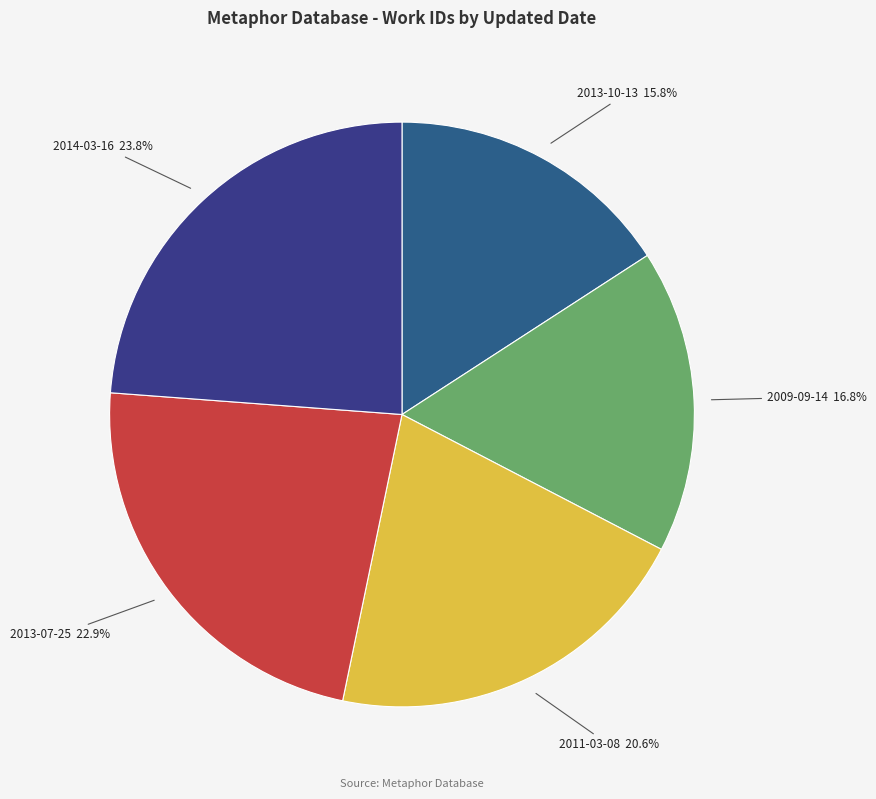

Which category has the biggest portion of the pie?

2014-03-16